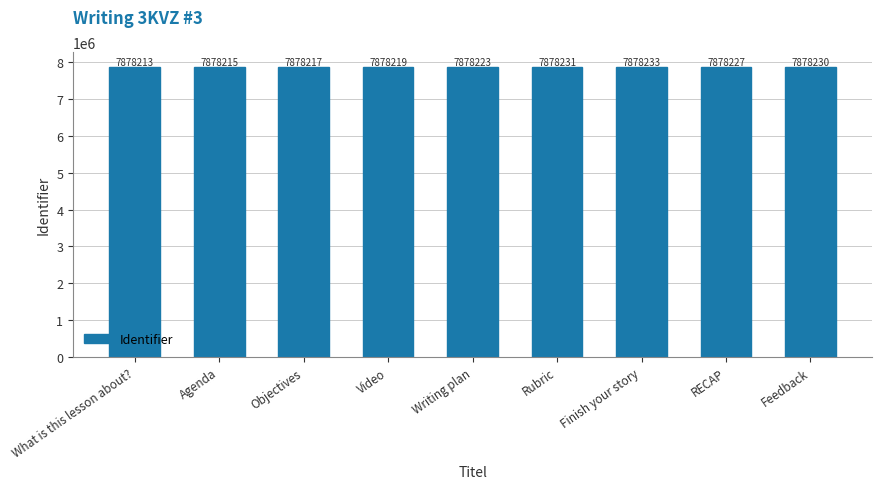

Reading right to left, transcribe all the data shown in this chart.

Feedback=7878230	RECAP=7878227	Finish your story=7878233	Rubric=7878231	Writing plan=7878223	Video=7878219	Objectives=7878217	Agenda=7878215	What is this lesson about?=7878213